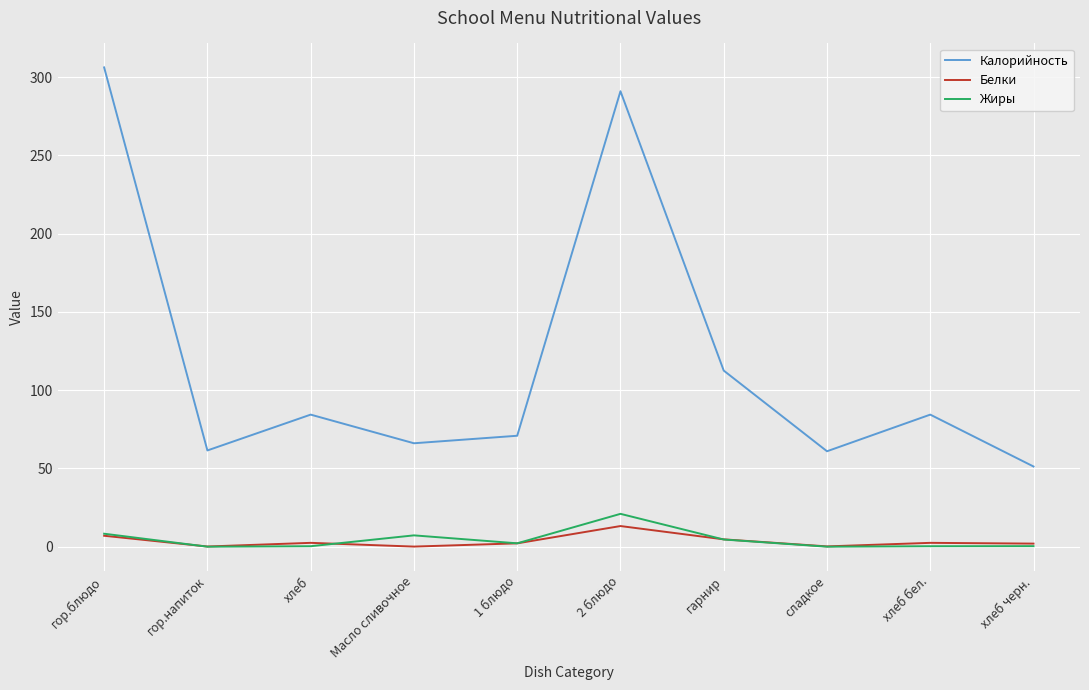

True or false: Калорийность has a value of 401.8 at 2 блюдо.

False